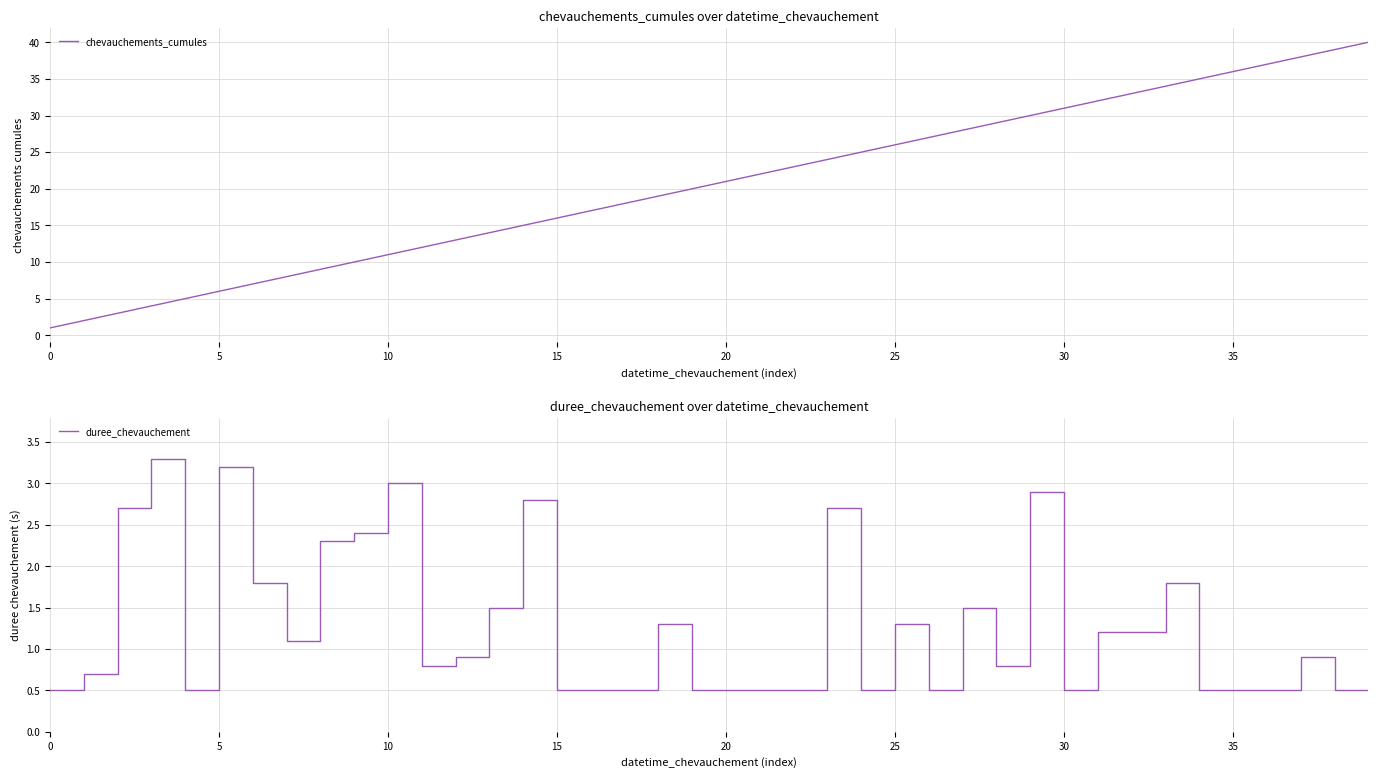

What is the sum of all chevauchements_cumules values?

820